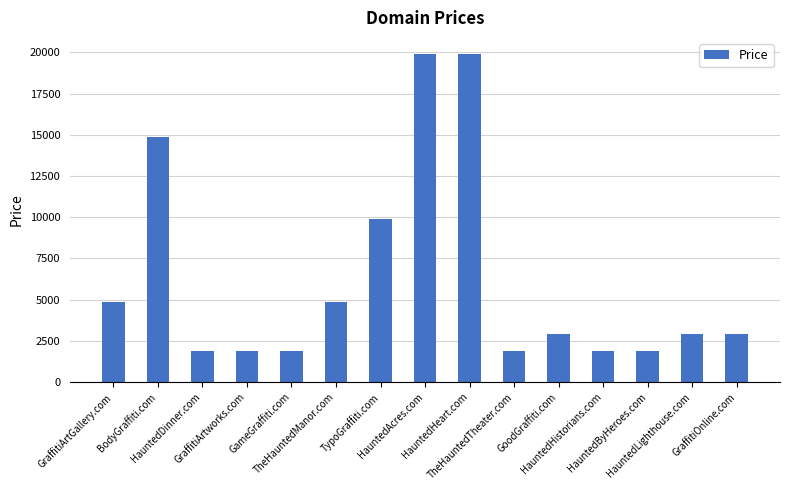

What is the minimum value shown in the chart?

1888